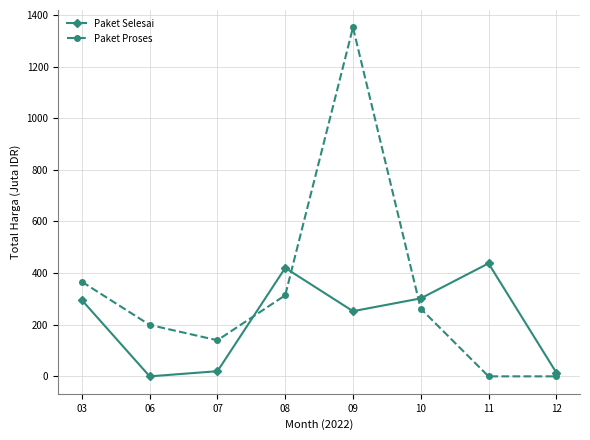

Which series has the largest total across all categories?

Paket Proses